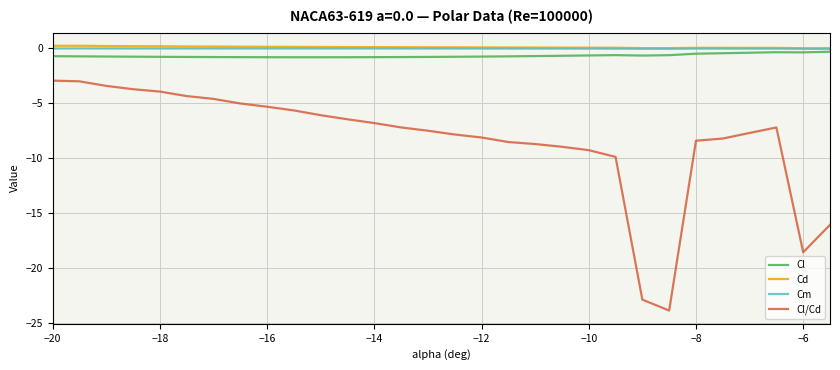

What is the difference between the maximum and second lowest values in the Cl series?

0.5